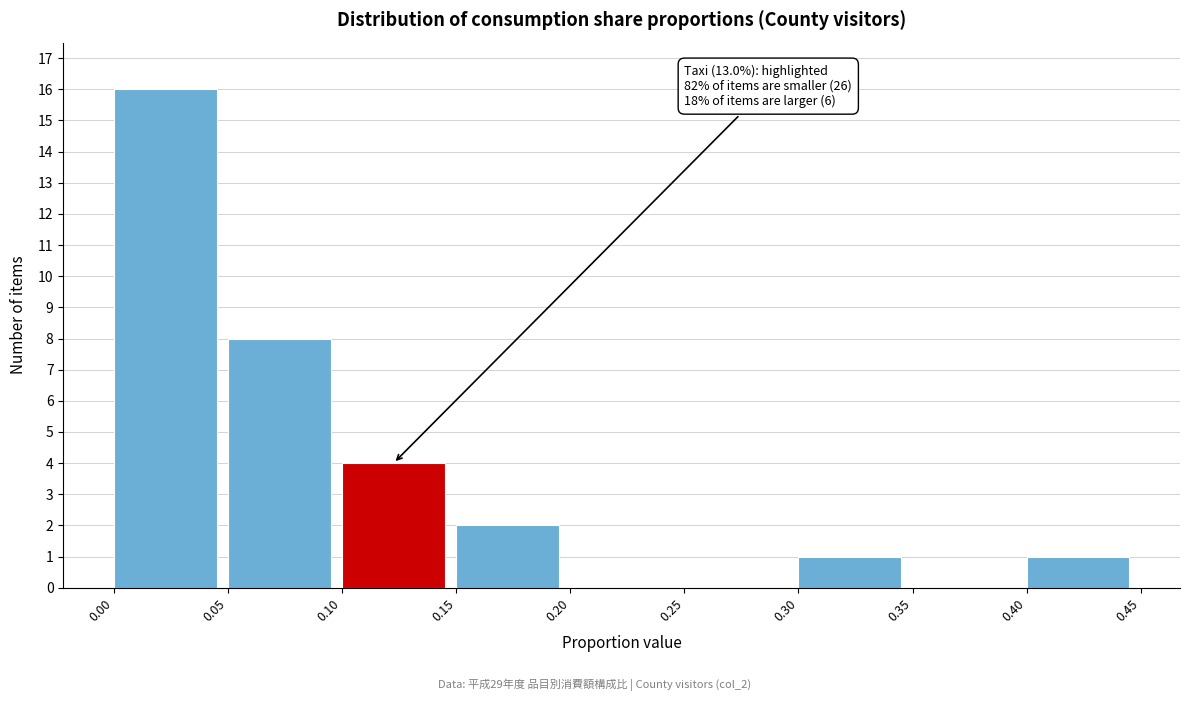

Over which range of the x-axis is the bar tallest?

0.00 to 0.05